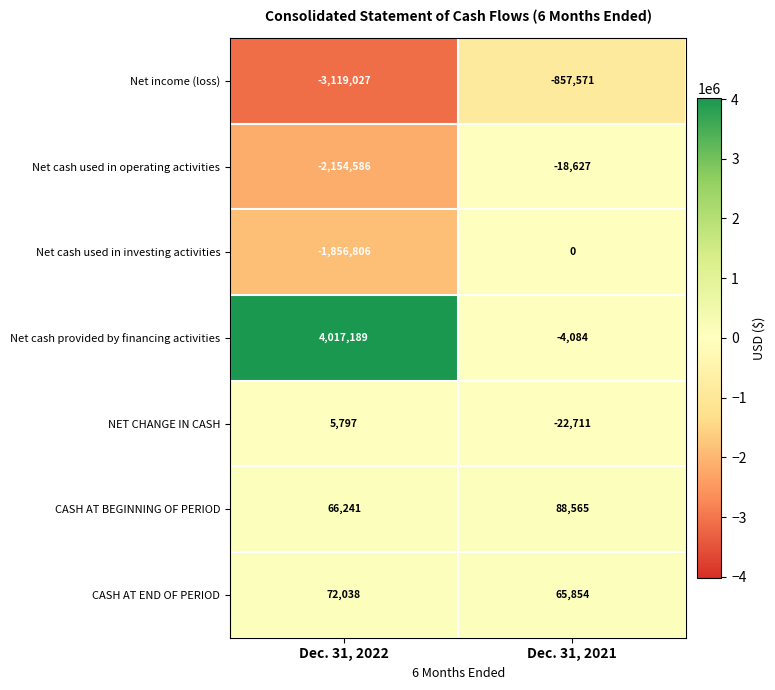

Where is NET CHANGE IN CASH nearest to the value -8457?

Dec. 31, 2022